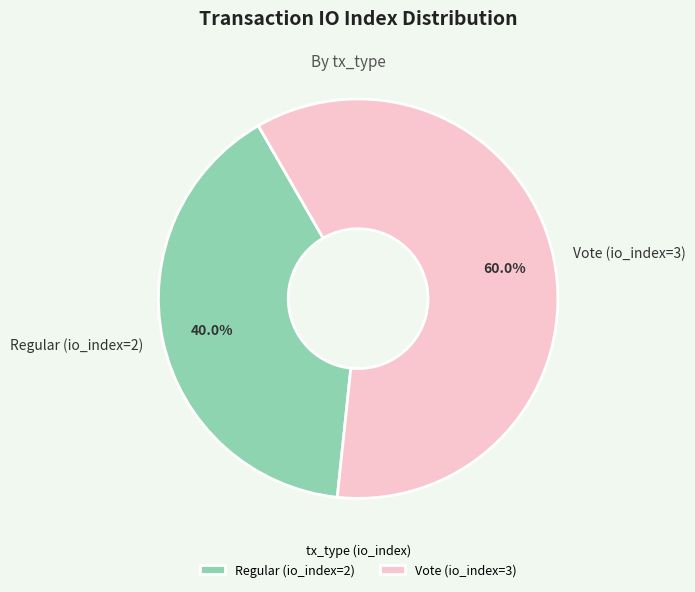

What is the ratio of the value at Vote (io_index=3) to the value at Regular (io_index=2)?

1.5